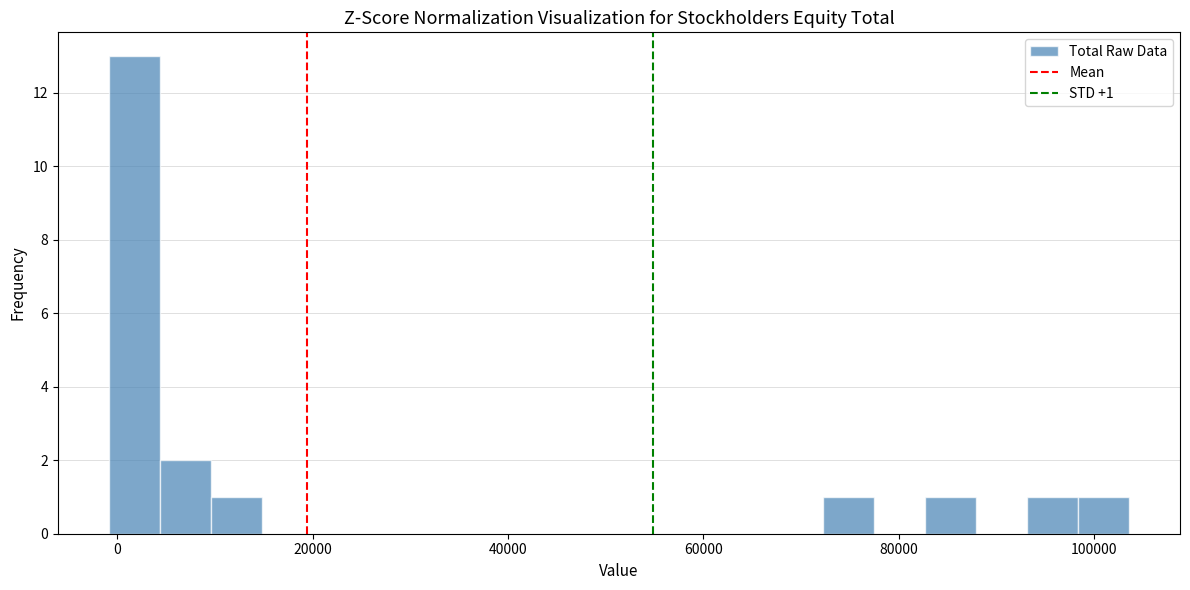

Read against the x-axis, roughly where is the centre of the tallest bar?

2000